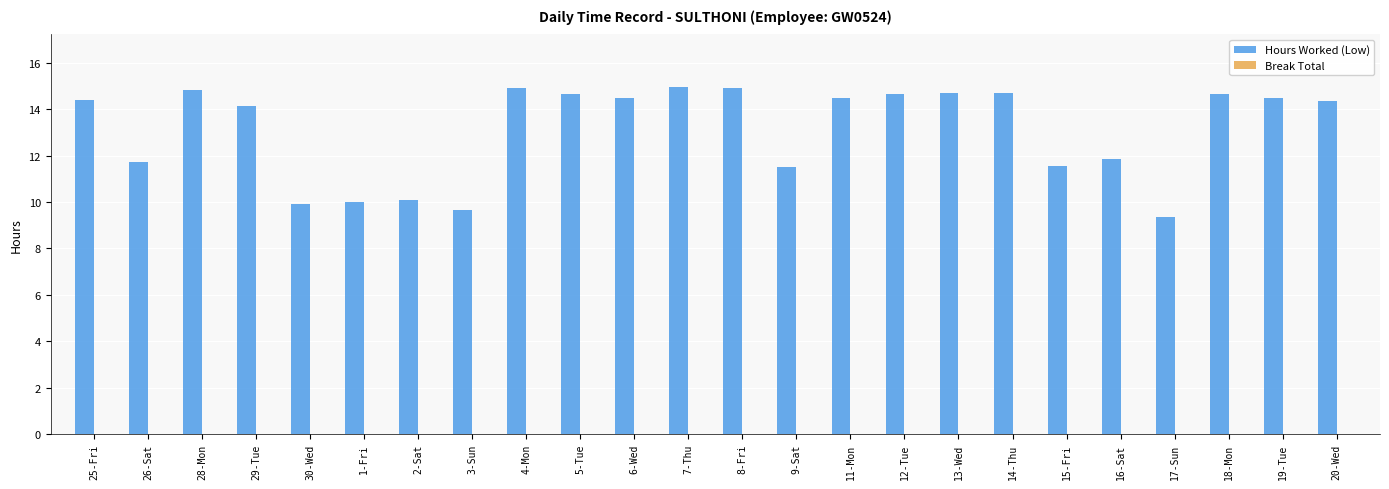

What is the average value?

13.1